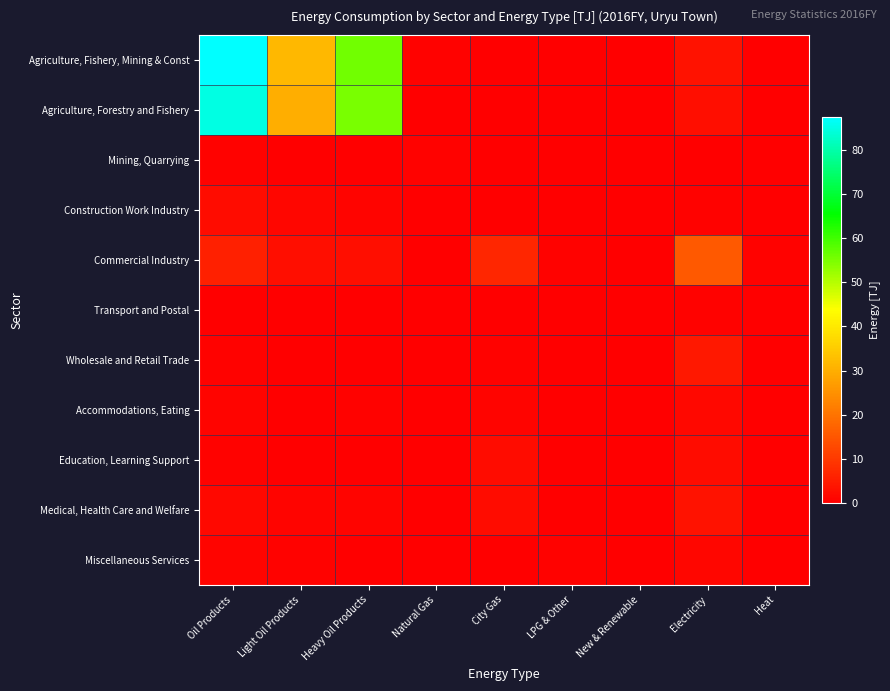

Between Heavy Oil Products and New & Renewable, which series saw the biggest shift?

Agriculture, Fishery, Mining & Const